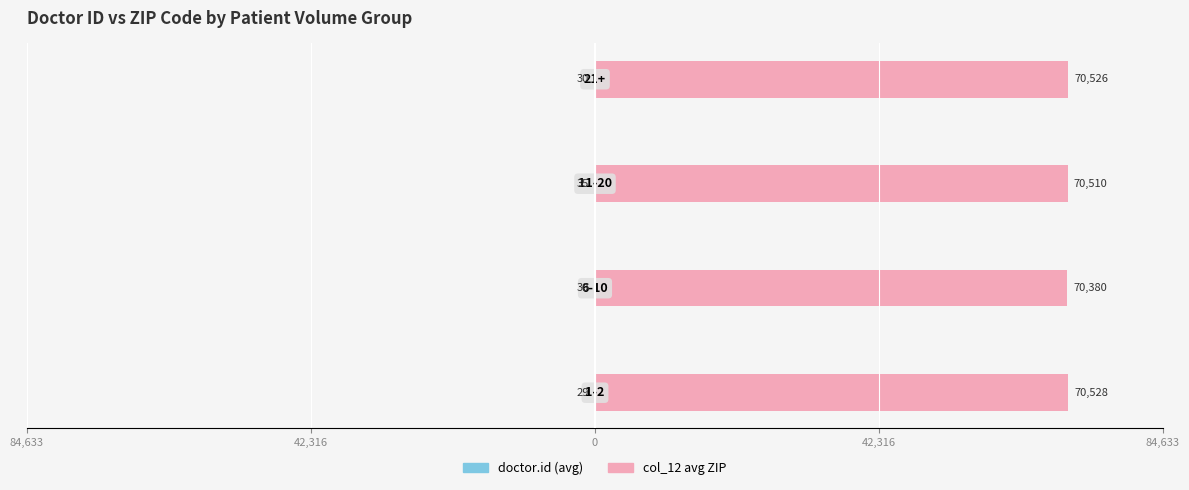

How many values in the doctor.id (avg) series are below -30?

1